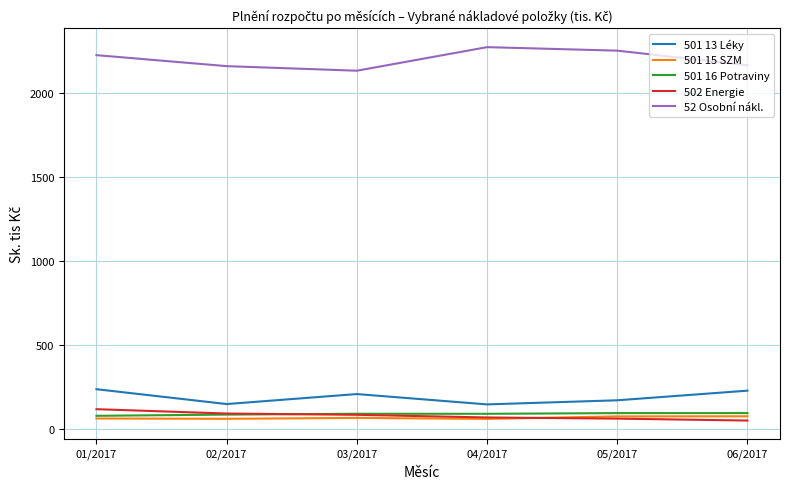

What is the greatest value displayed?

2273.3